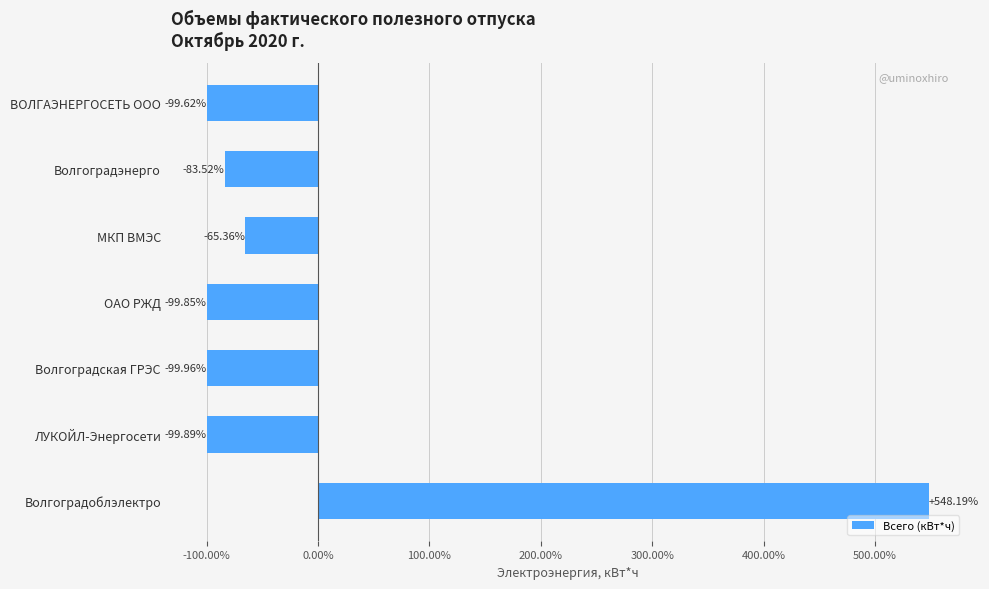

What is the label of the 7th bar from the top?

Волгоградоблэлектро